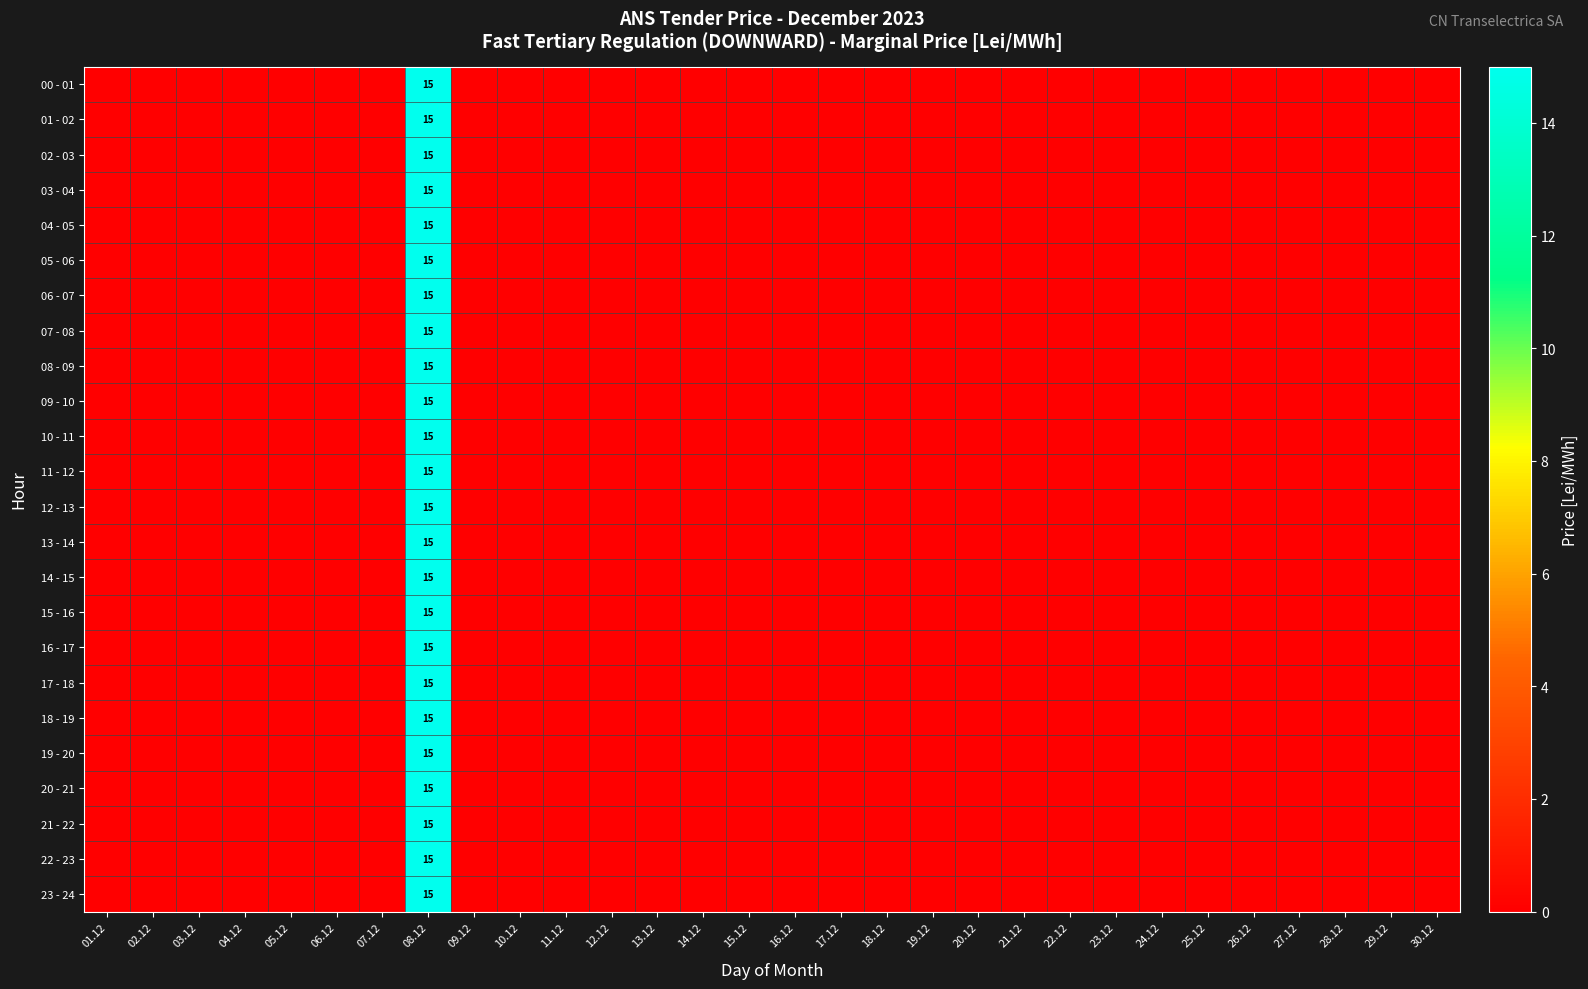

Which category has the lowest value across all series?

01.12